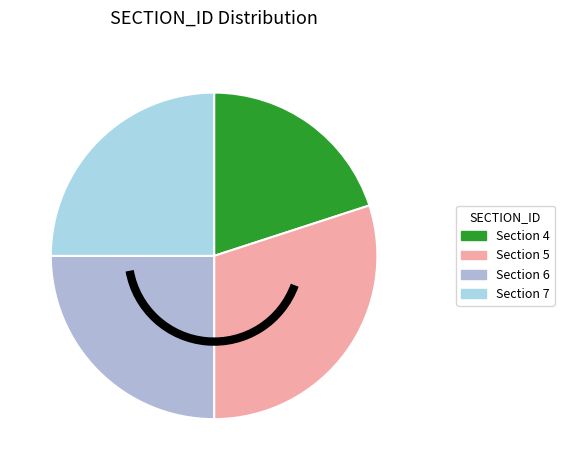

Count the number of slices in the pie.

4